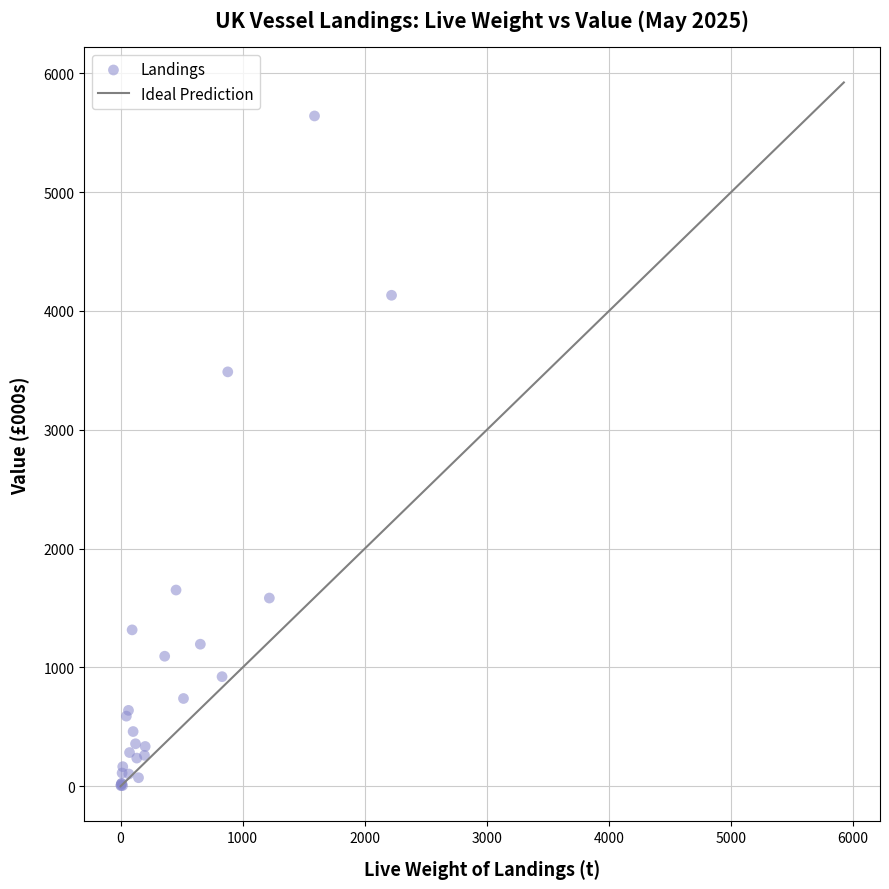

What Y value in the scatter plot is closest to 2823?

3487.7